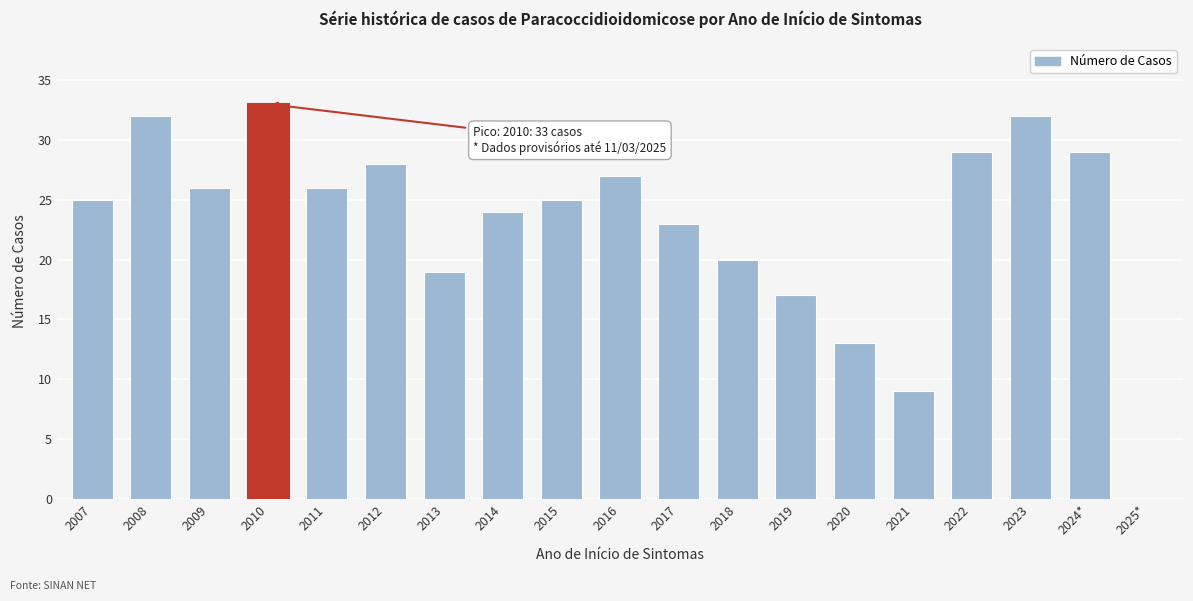

Reading left to right, extract all data points from this chart.

2007=25	2008=32	2009=26	2010=33	2011=26	2012=28	2013=19	2014=24	2015=25	2016=27	2017=23	2018=20	2019=17	2020=13	2021=9	2022=29	2023=32	2024*=29	2025*=0